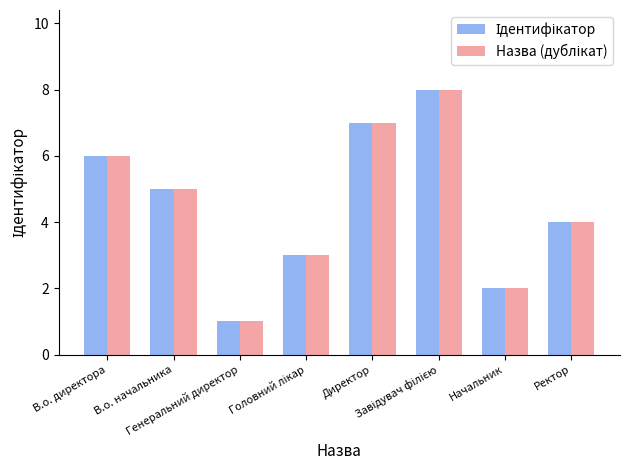

What is the greatest value displayed?

8